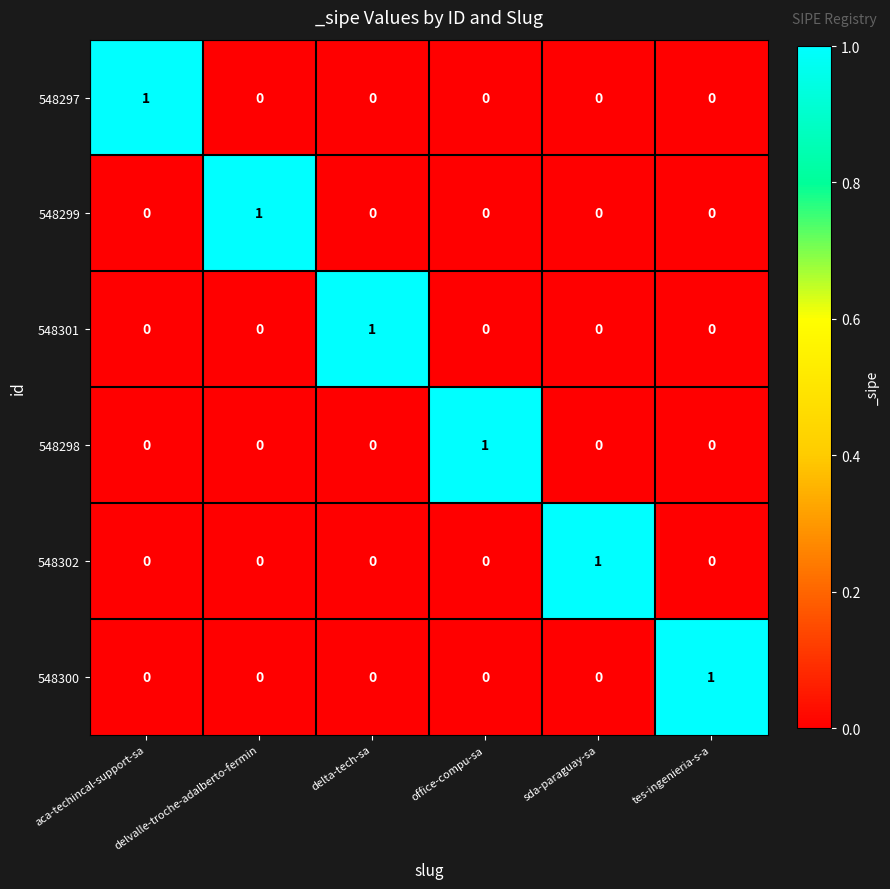

What is the spread (max minus min) of values at aca-techincal-support-sa?

1